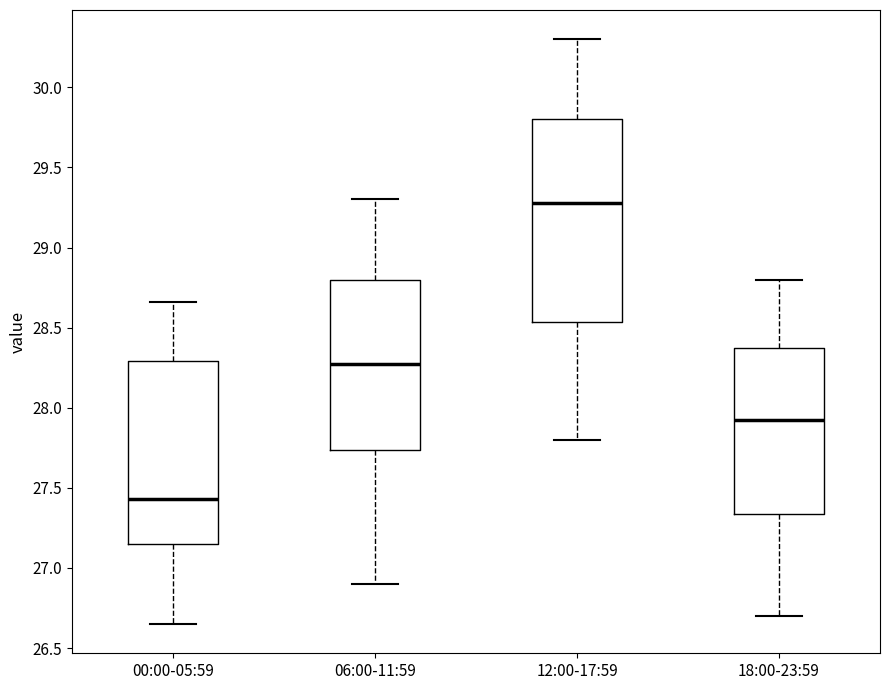

Reading left to right, read every box against the y-axis: the position of its median line, the range the box covers, and the ends of its whiskers. The values are not printed on the chart, so give them approximately, as read against the axis.

00:00-05:59: median 27.45, box 27.15 to 28.30, whiskers 26.65 to 28.65
06:00-11:59: median 28.30, box 27.75 to 28.80, whiskers 26.90 to 29.30
12:00-17:59: median 29.30, box 28.55 to 29.80, whiskers 27.80 to 30.30
18:00-23:59: median 27.95, box 27.35 to 28.35, whiskers 26.70 to 28.80